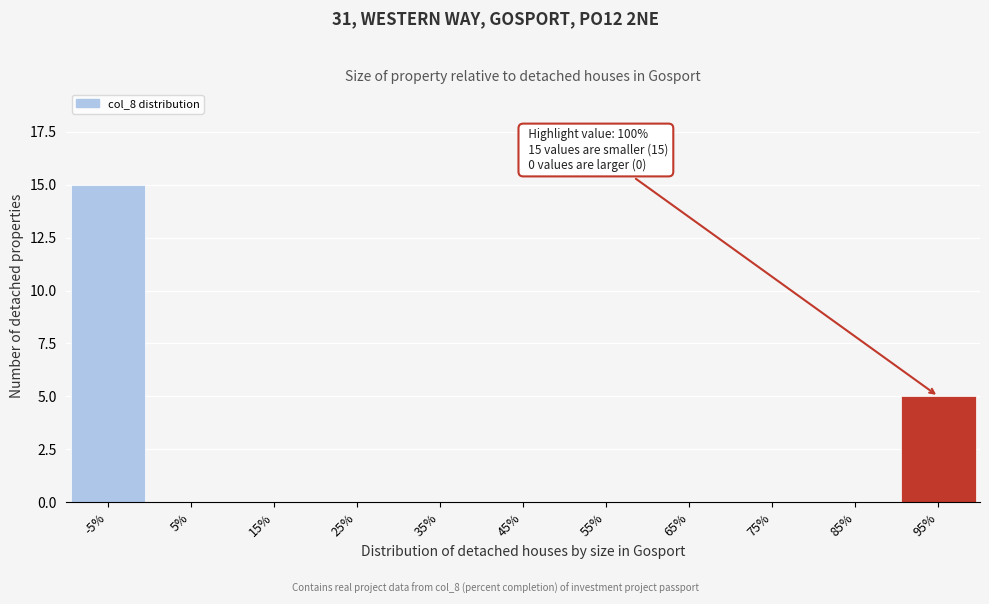

Reading left to right, what are all the values shown in this chart?

-5%=15	5%=0	15%=0	25%=0	35%=0	45%=0	55%=0	65%=0	75%=0	85%=0	95%=5